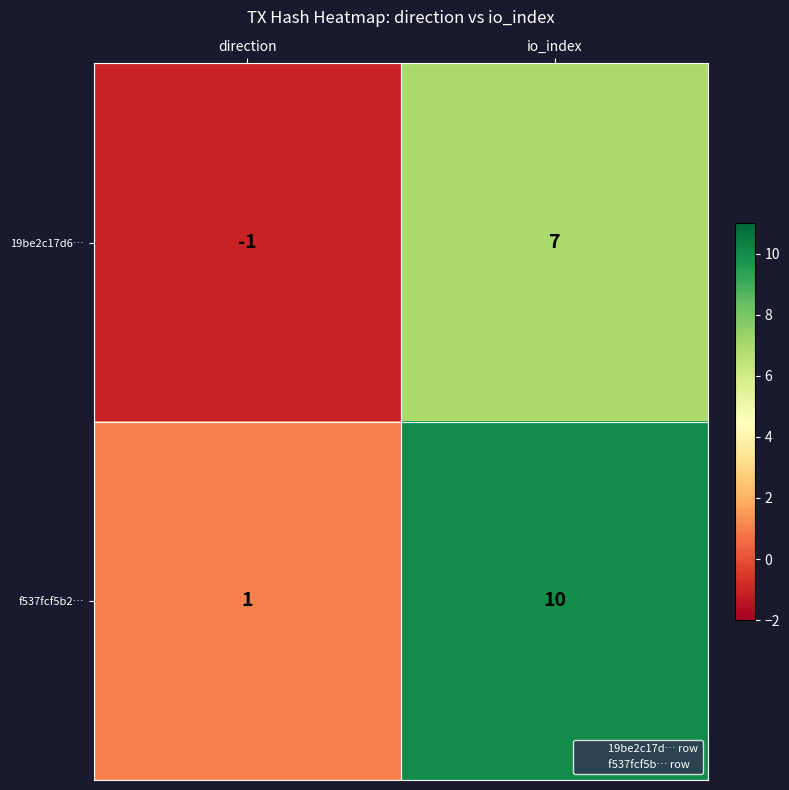

How many distinct data groups are displayed?

2